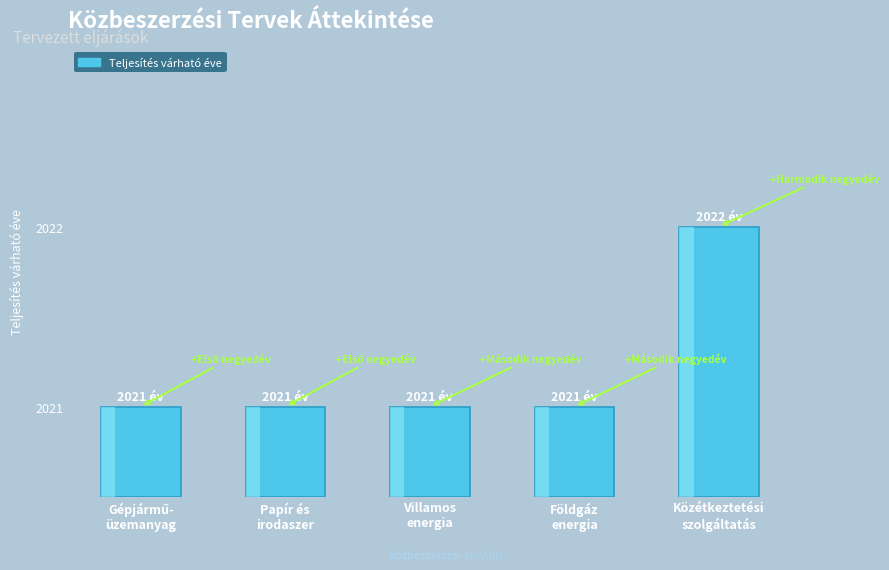

The value at Földgáz energia is 3418. True or false?

False